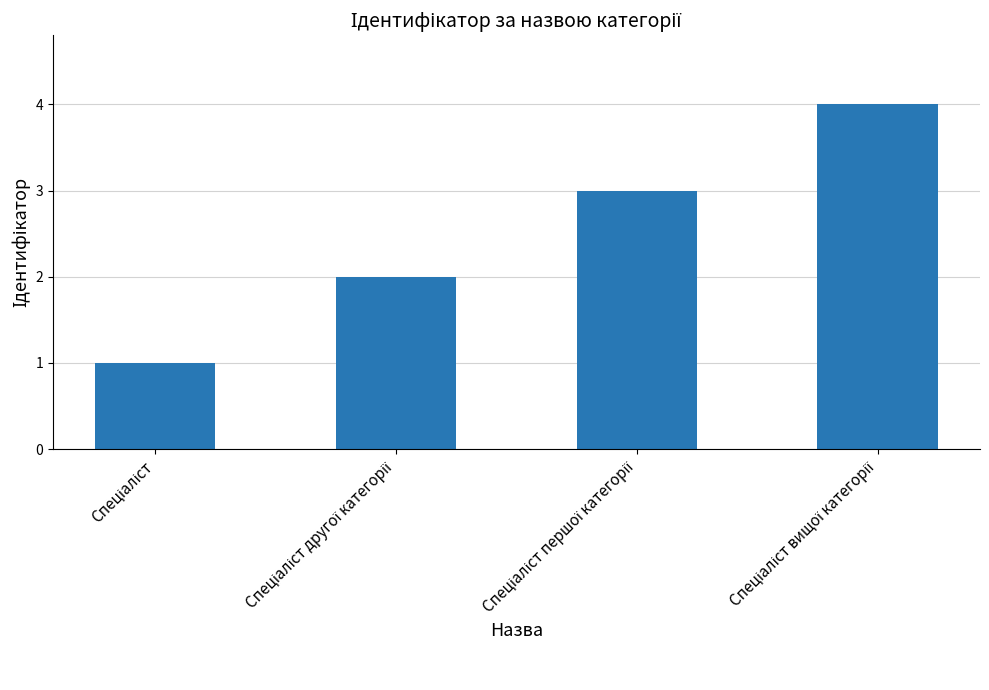

What is the difference between the maximum and minimum values?

3